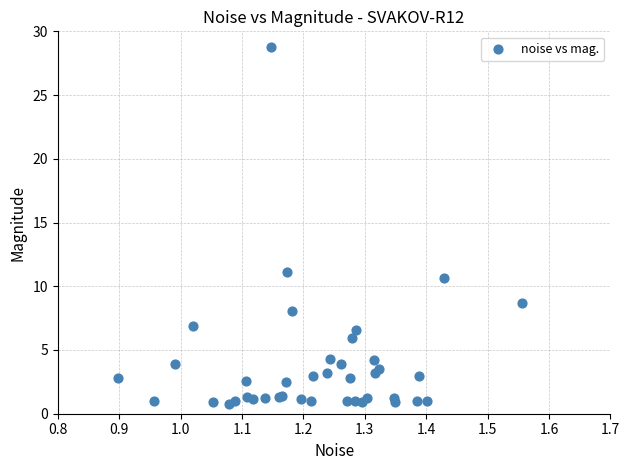

What Y value in the scatter plot is closest to 14?

11.1